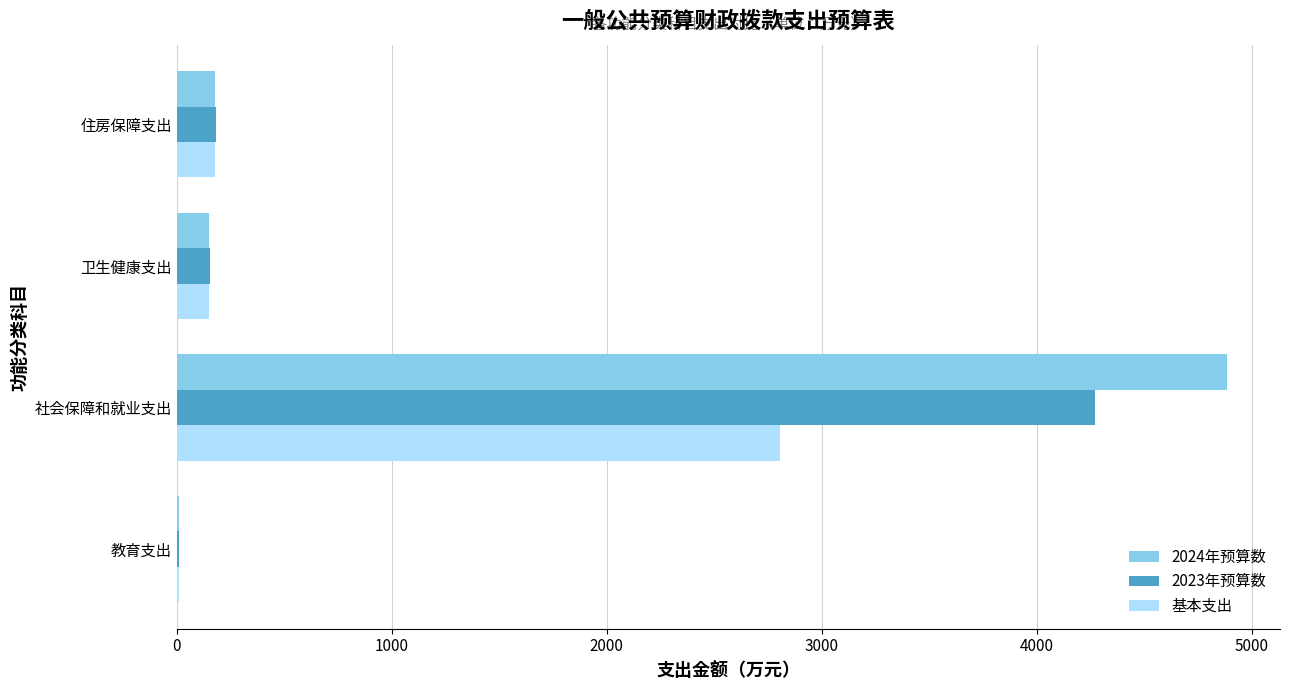

True or false: 2024年预算数 has a value of 178.2 at 住房保障支出.

True